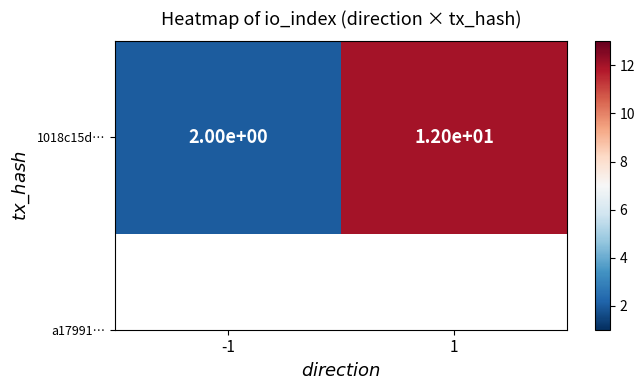

What is the sum of all values?

14